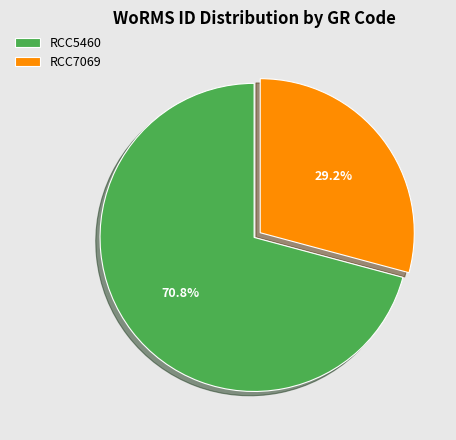

Which category has the smallest portion of the pie?

RCC7069